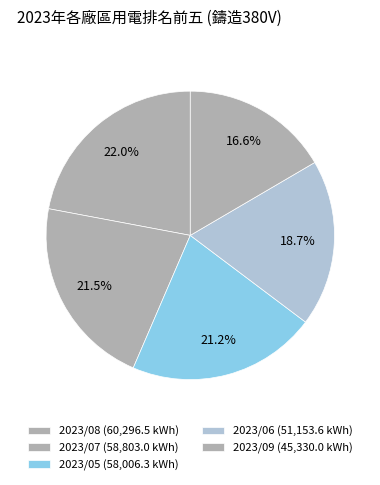

How many slices are in this pie chart?

5